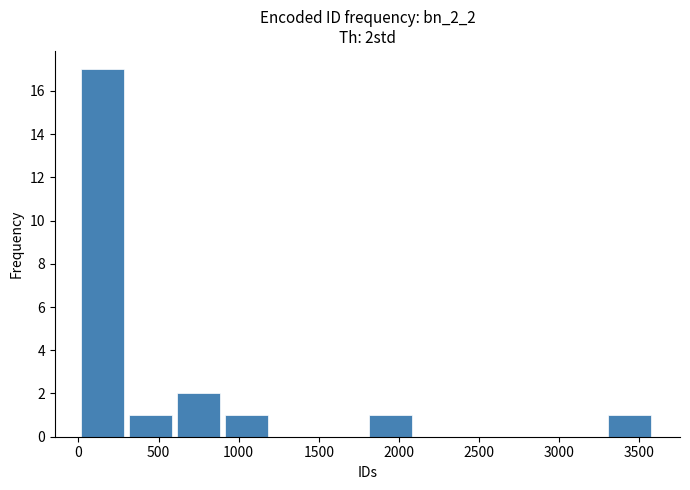

Which range on the x-axis has the tallest bar?

0 to 300